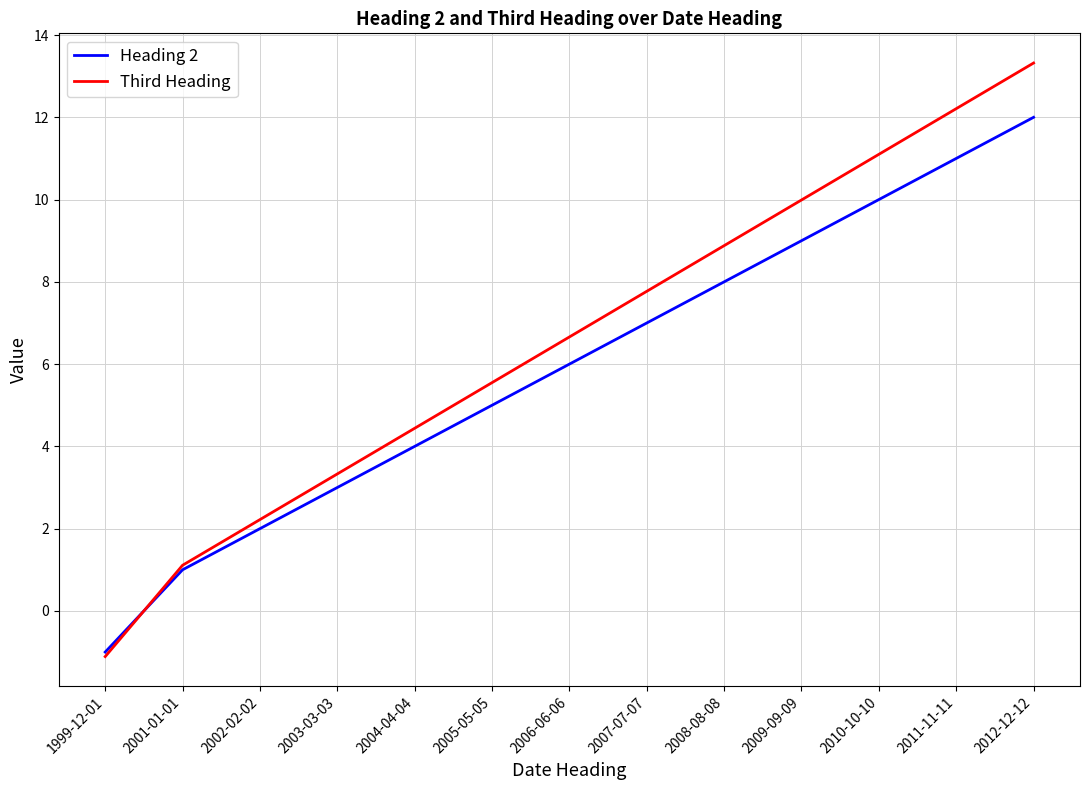

At which label does Third Heading reach its peak?

2012-12-12